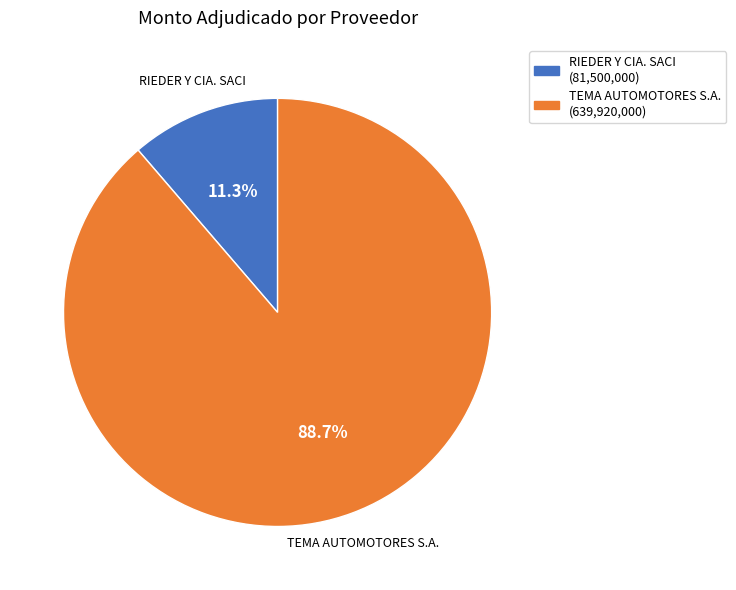

How many segments does this pie chart have?

2